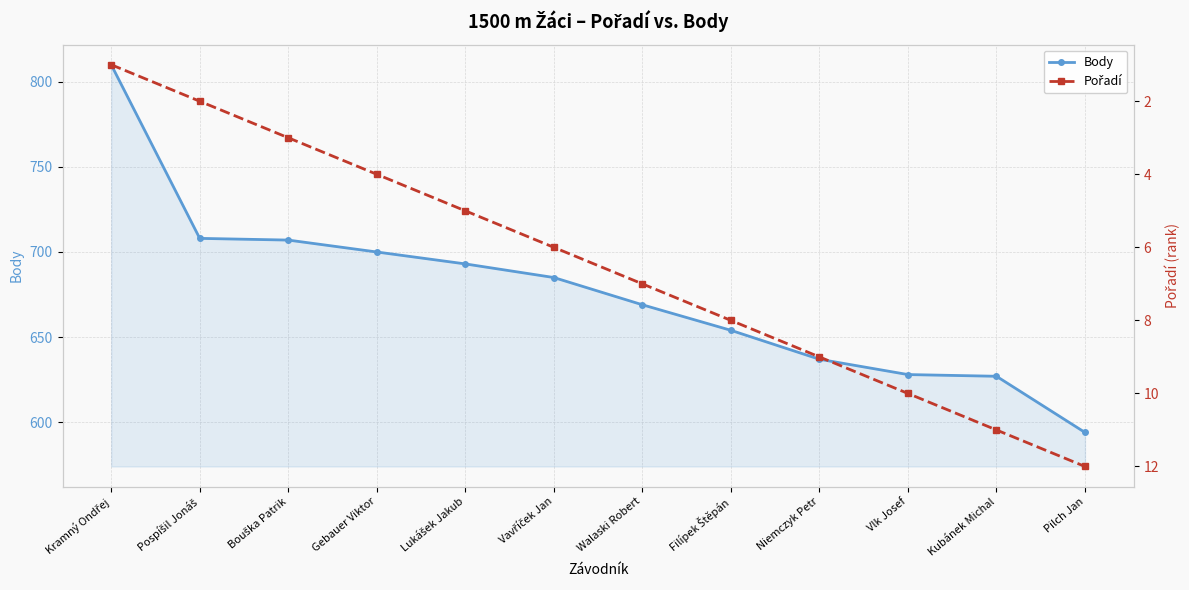

Is the value of Pořadí at Pilch Jan greater than the value of Body at Walaski Robert?

No